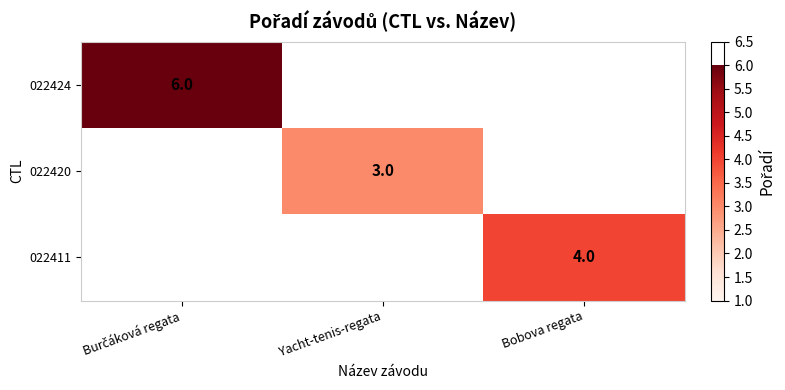

Is it true that 022411 equals 4 at Bobova regata?

True